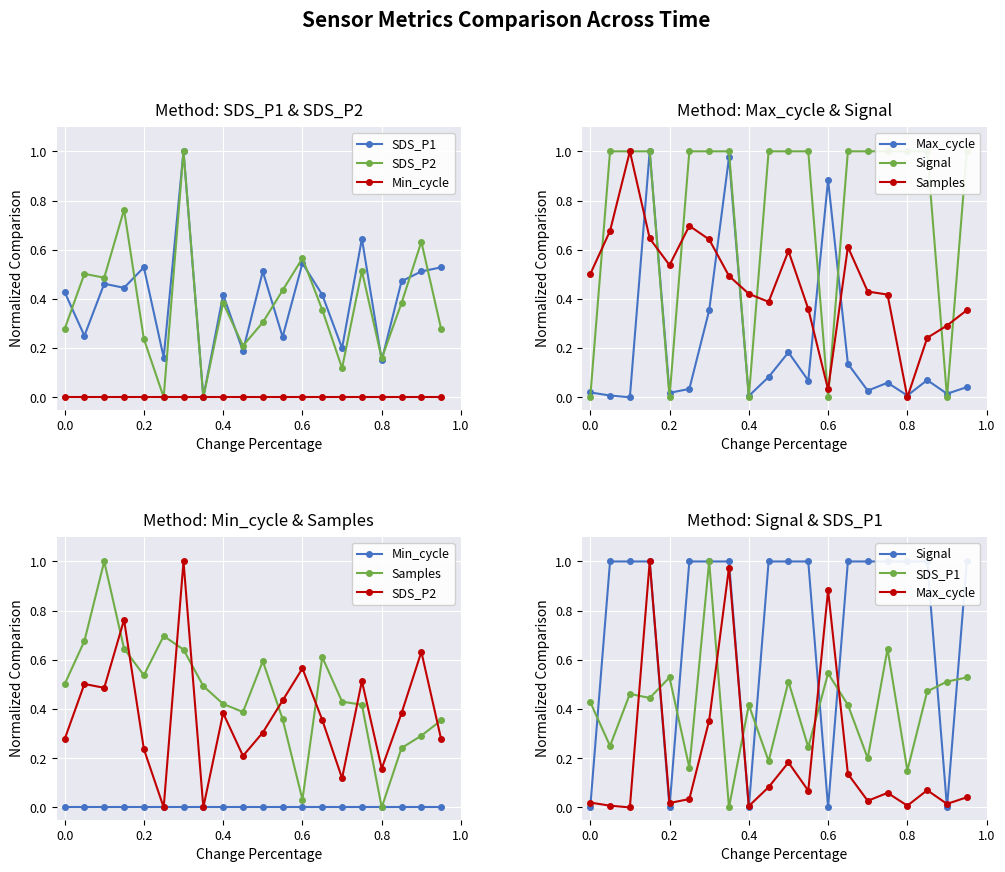

What is the value of the SDS_P1 point at the 9th from the left?

0.4